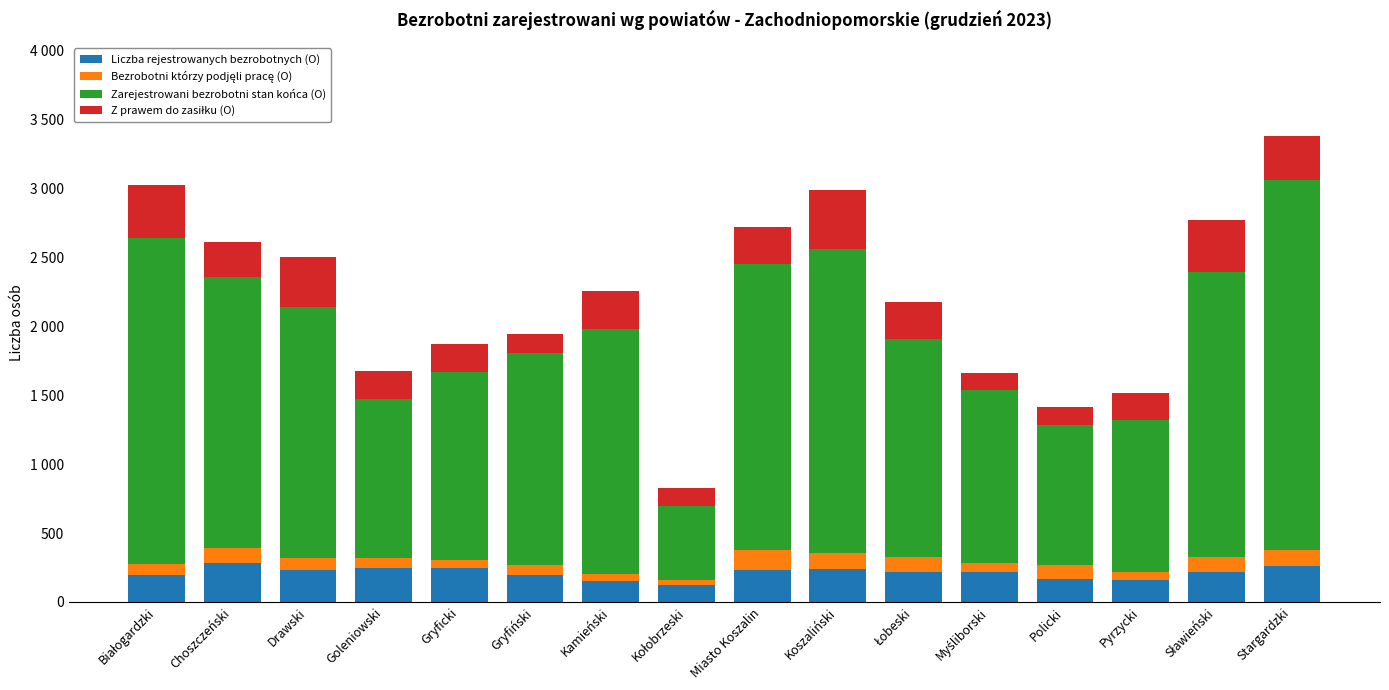

Where is Liczba rejestrowanych bezrobotnych (O) nearest to the value 202?

Białogardzki